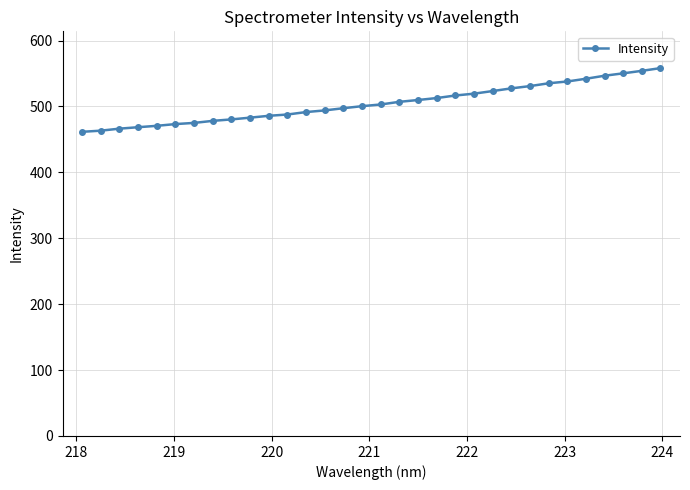

How many data points are less than 503?

16